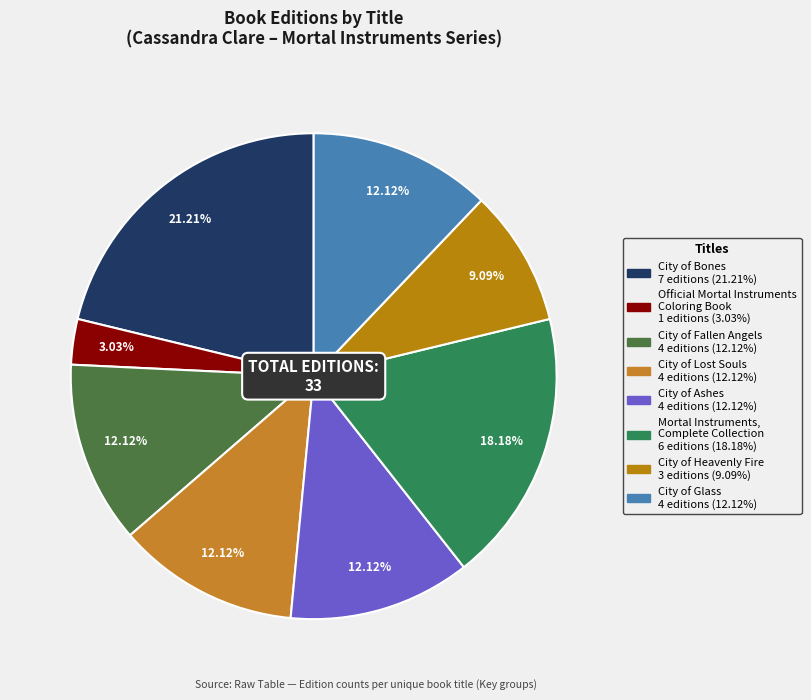

Rank the categories by value from lowest to highest.

Official Mortal Instruments
Coloring Book, City of Heavenly Fire, City of Fallen Angels, City of Lost Souls, City of Ashes, City of Glass, Mortal Instruments,
Complete Collection, City of Bones